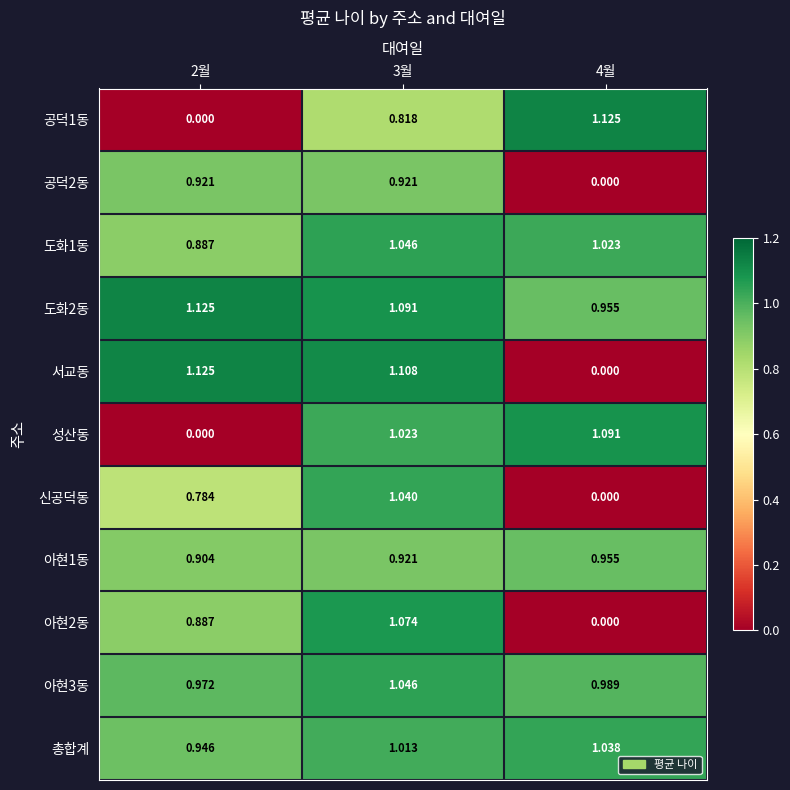

Which series has the largest range (max minus min)?

공덕1동